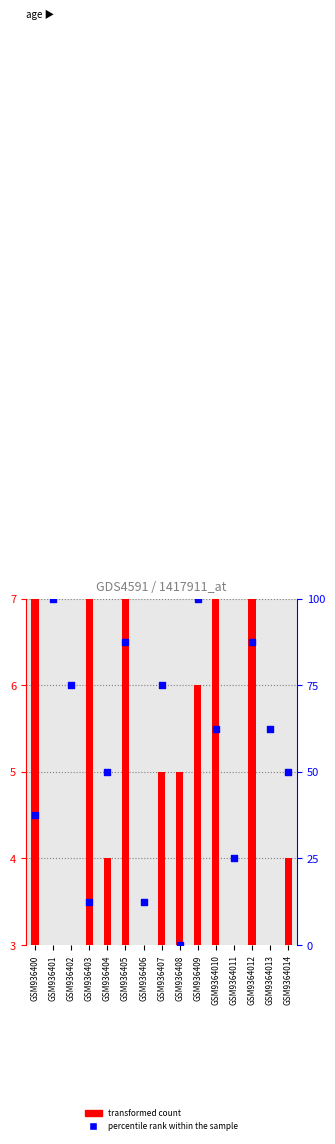

Which series contains the lowest Y value?

percentile rank within the sample